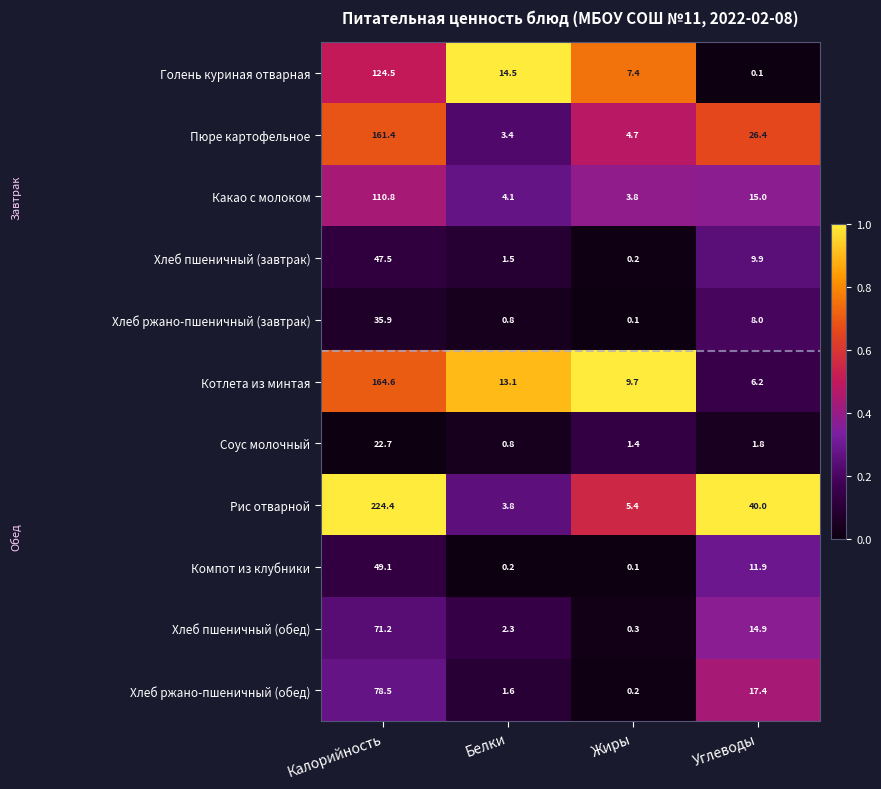

Which series has the largest total across all categories?

Рис отварной